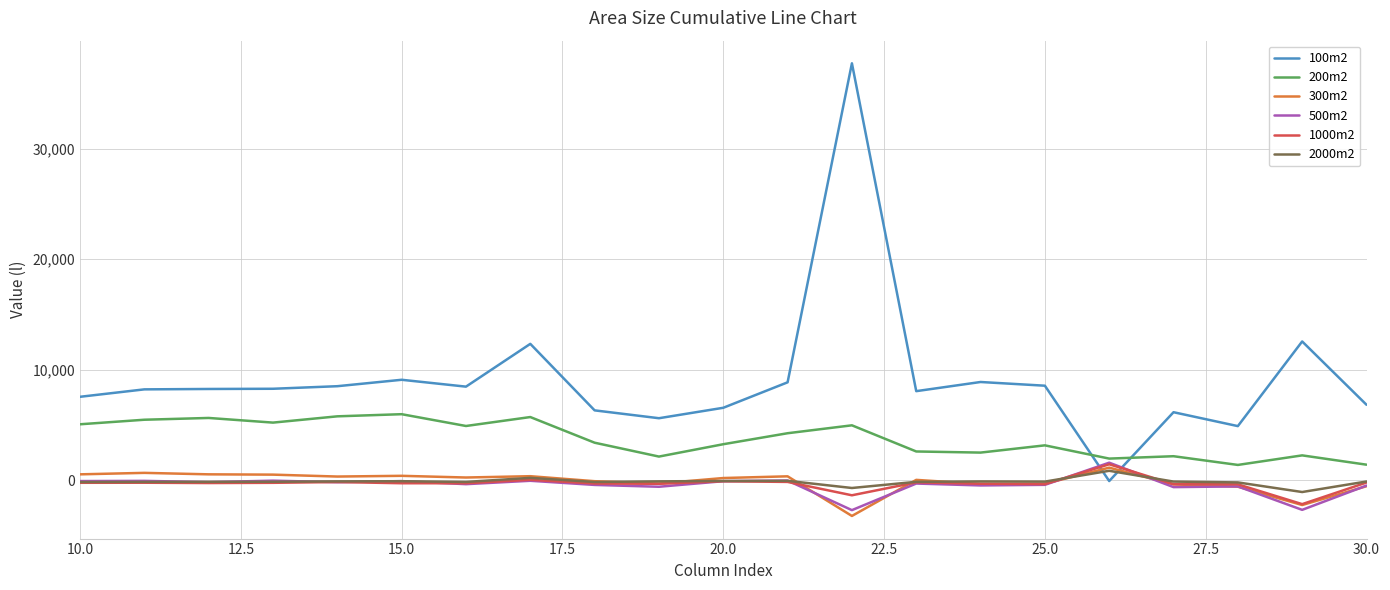

Which series has the largest total across all categories?

100m2